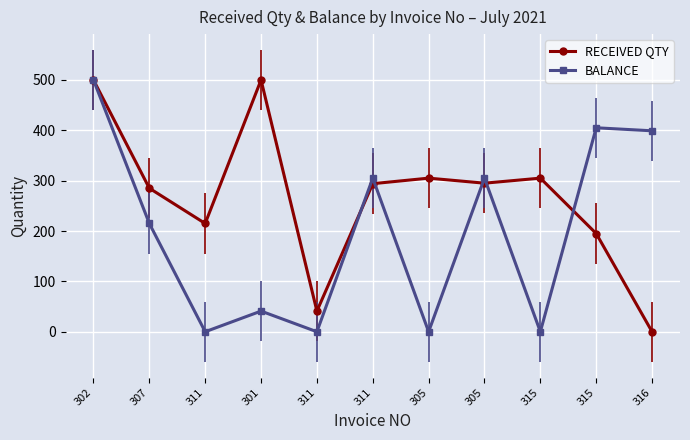

Where is the first local maximum for RECEIVED QTY?

301